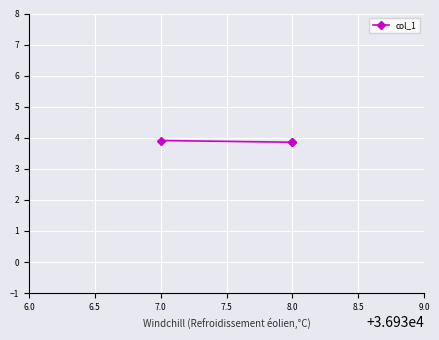

How many lines are shown in the chart?

1